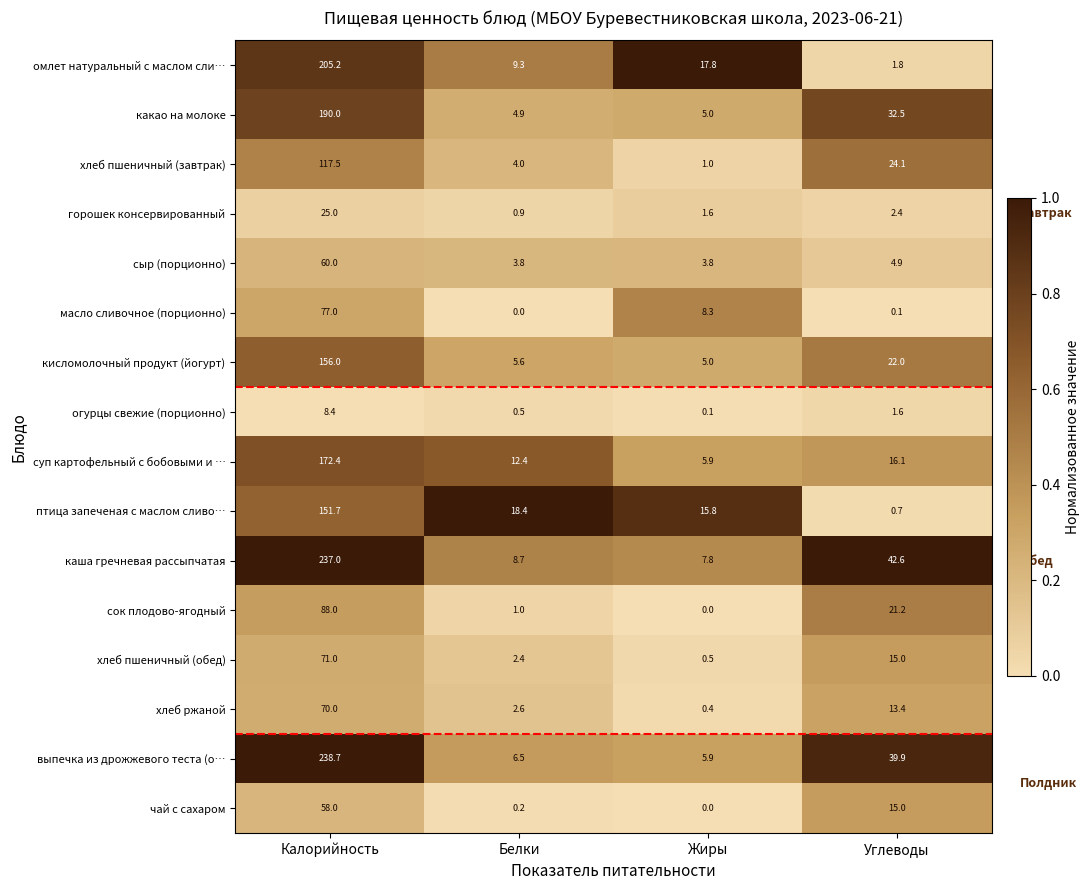

At which label does какао на молоке first exceed 32?

Калорийность